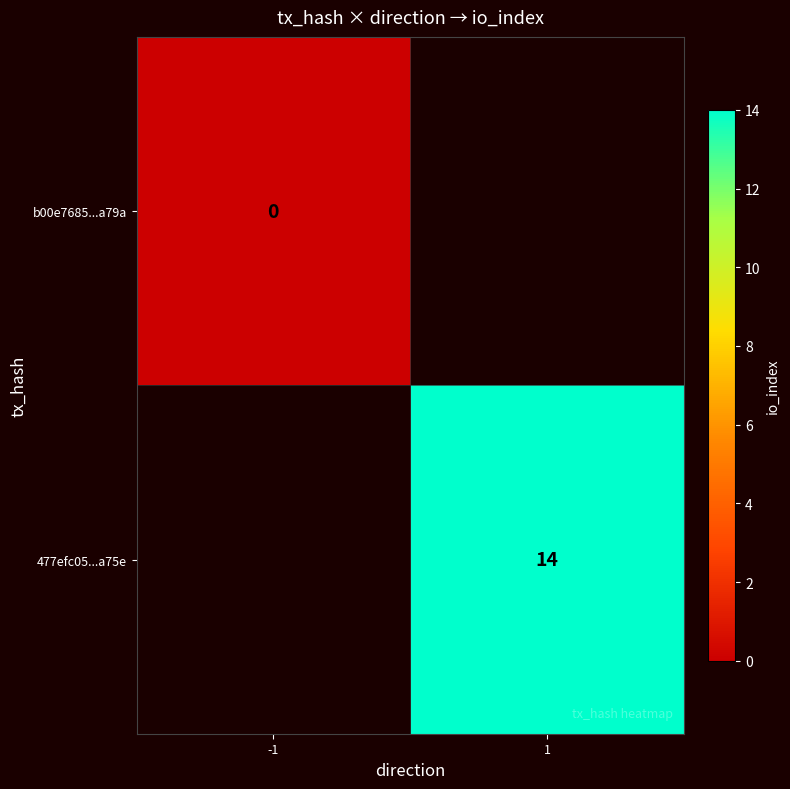

The 477efc05...a75e series shows 21 at 1. True or false?

False